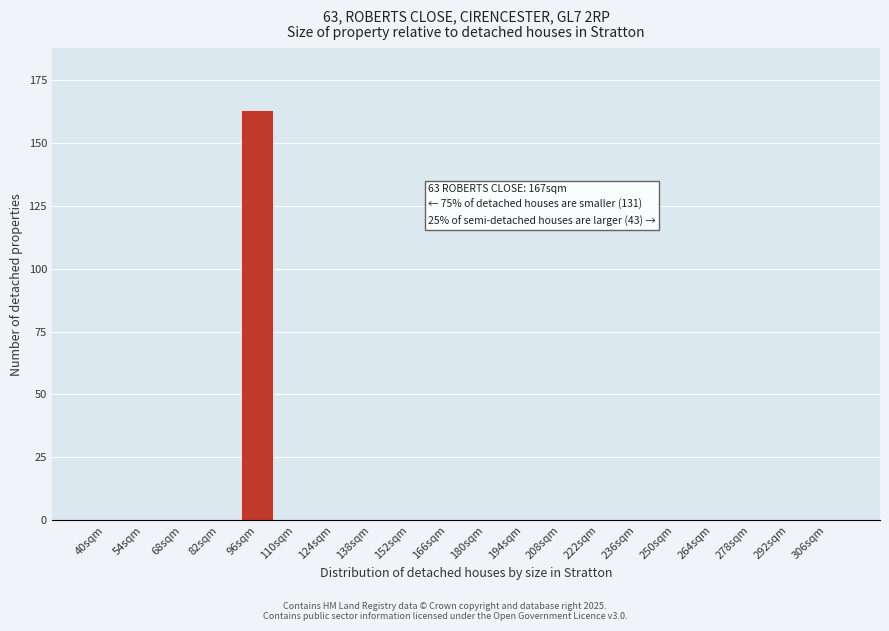

Reading right to left, transcribe all the data shown in this chart.

306sqm=0	292sqm=0	278sqm=0	264sqm=0	250sqm=0	236sqm=0	222sqm=0	208sqm=0	194sqm=0	180sqm=0	166sqm=0	152sqm=0	138sqm=0	124sqm=0	110sqm=0	96sqm=163	82sqm=0	68sqm=0	54sqm=0	40sqm=0